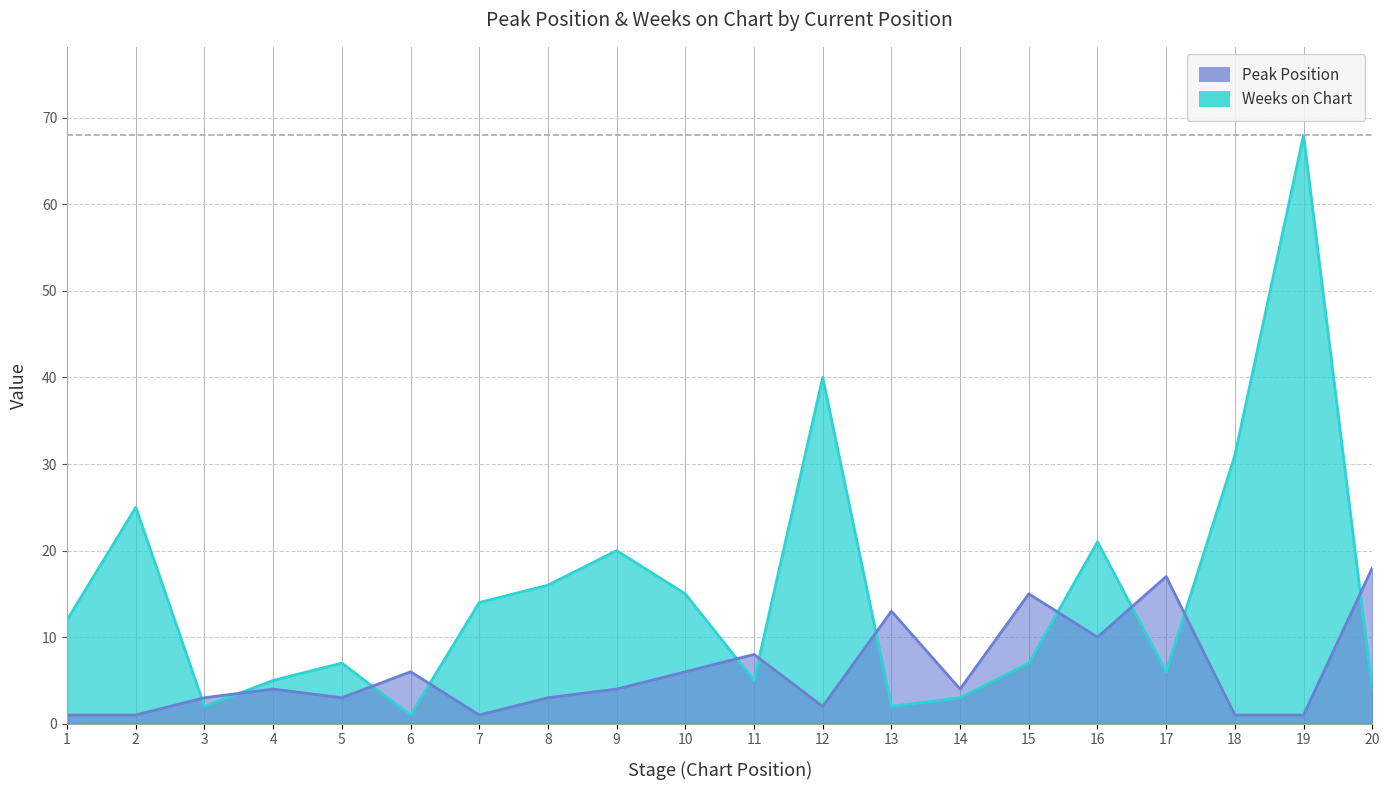

Is it true that Peak Position equals 1 at 1?

True